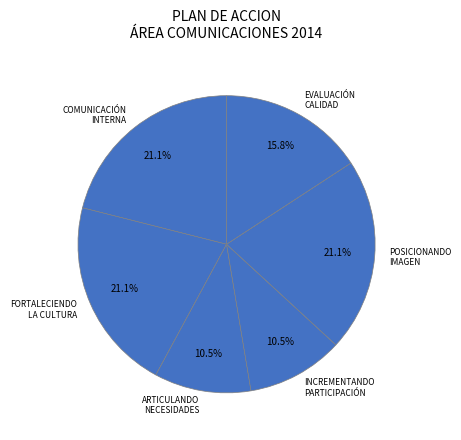

Is the sum of EVALUACIÓN CALIDAD and ARTICULANDO NECESIDADES greater than half?

No